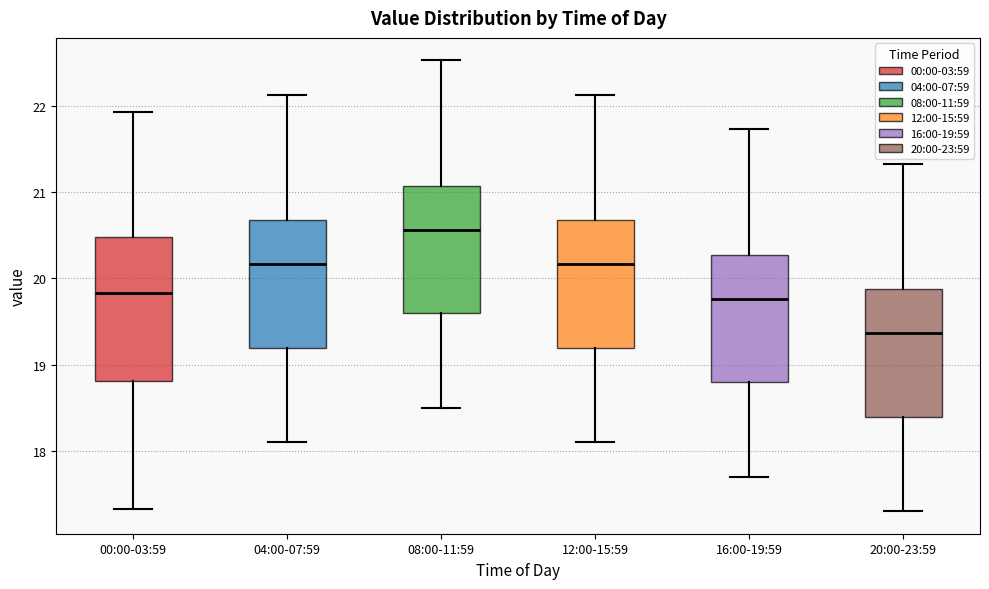

Where does the lower whisker of the box for 16:00-19:59 end on the y-axis? The values are not printed on the chart, so give them approximately, as read against the axis.

17.7